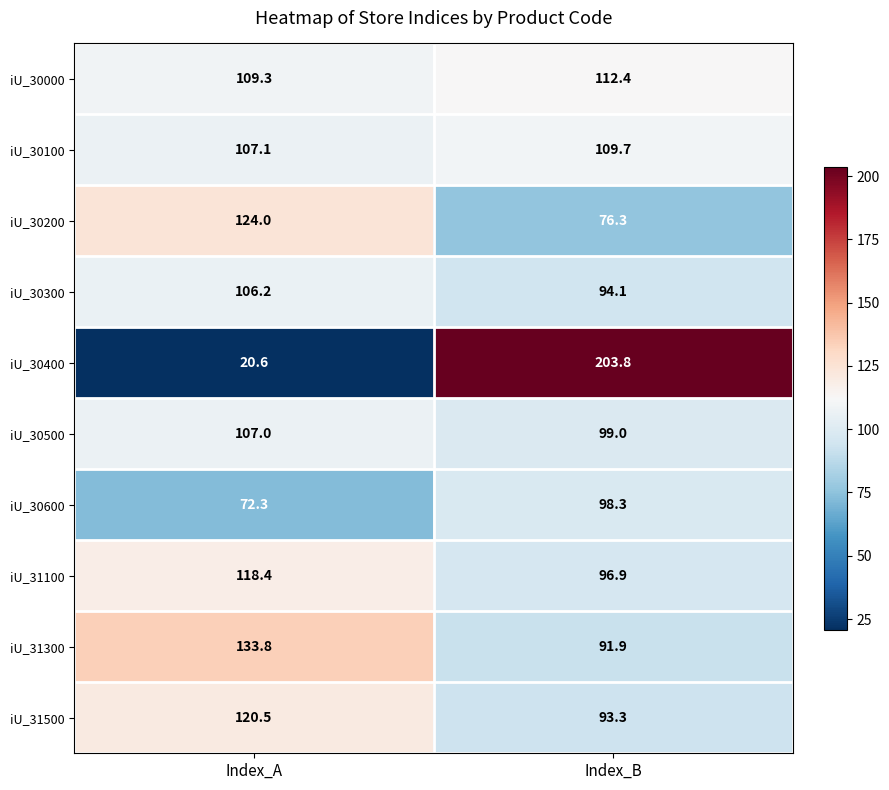

How many data points does each series have?

2